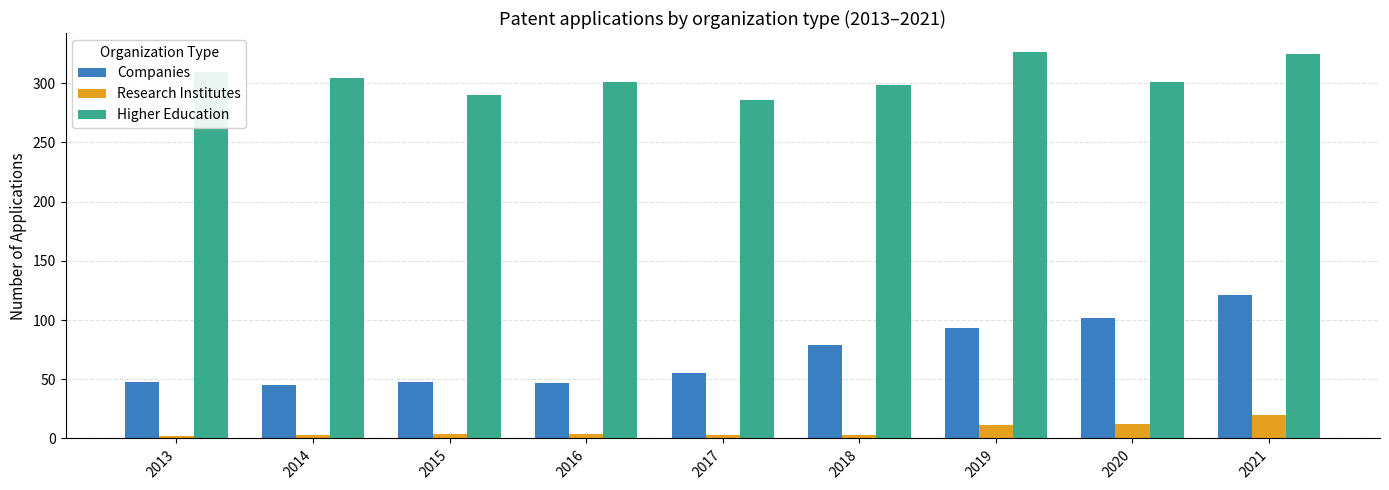

What is the sum of all Companies values?

638